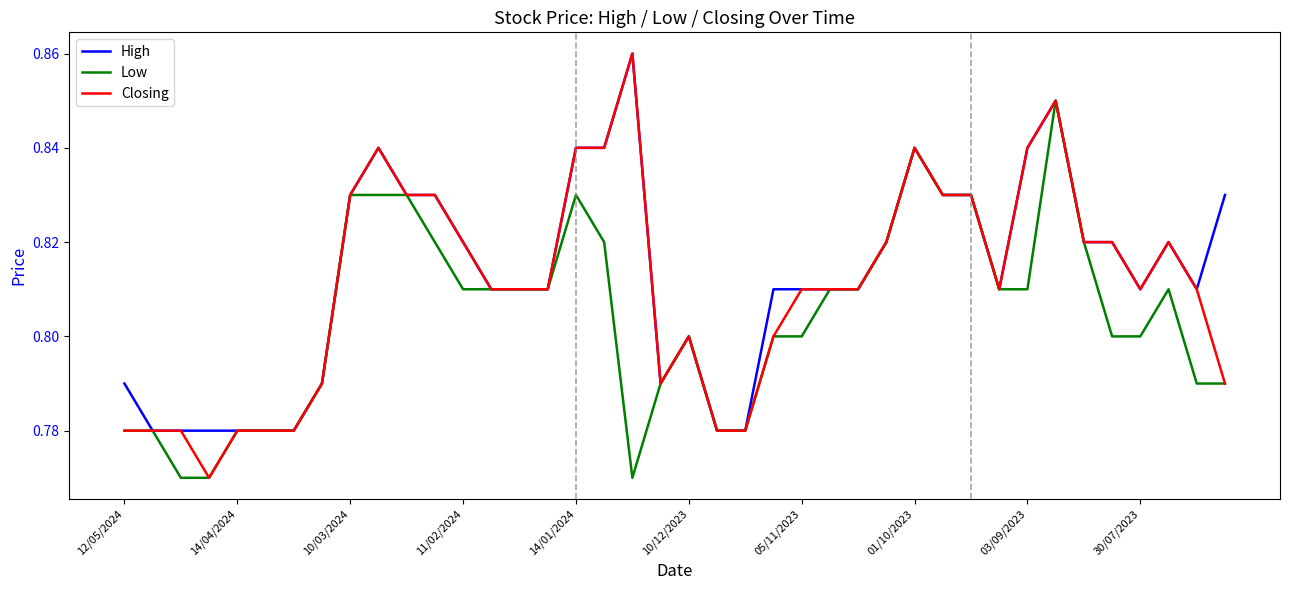

Which series has the widest spread of values?

Closing